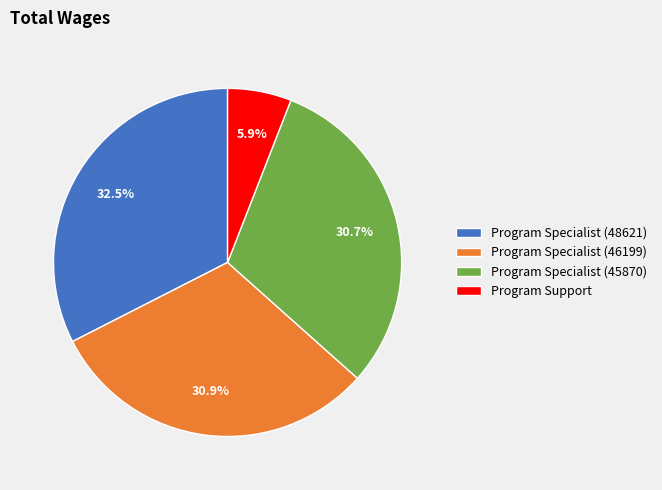

How much of the chart is everything except Program Specialist (45870)?

69.3%